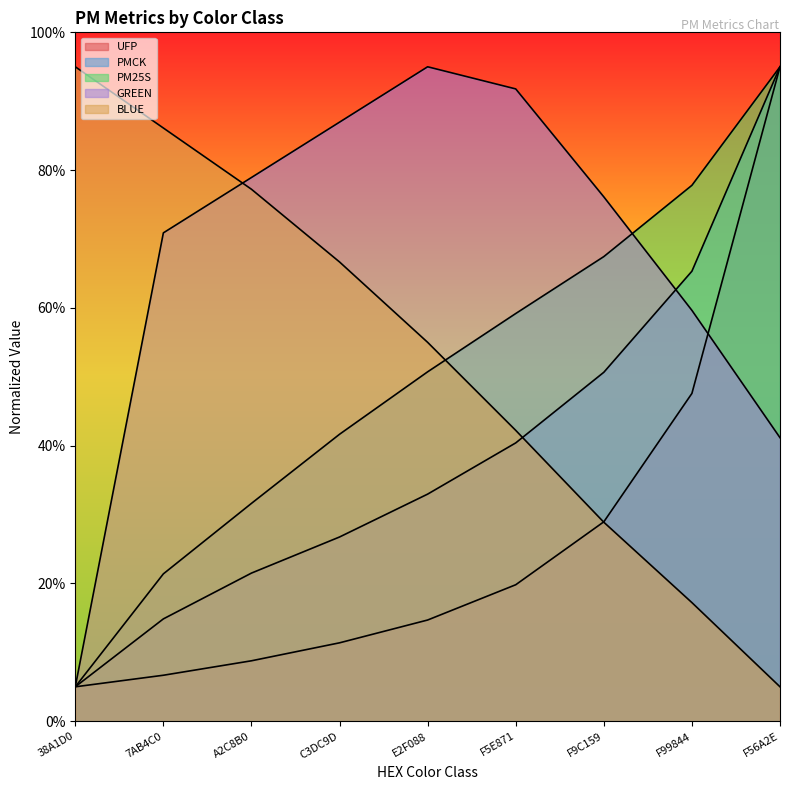

The value of BLUE at 7AB4C0 is 52.1. True or false?

False